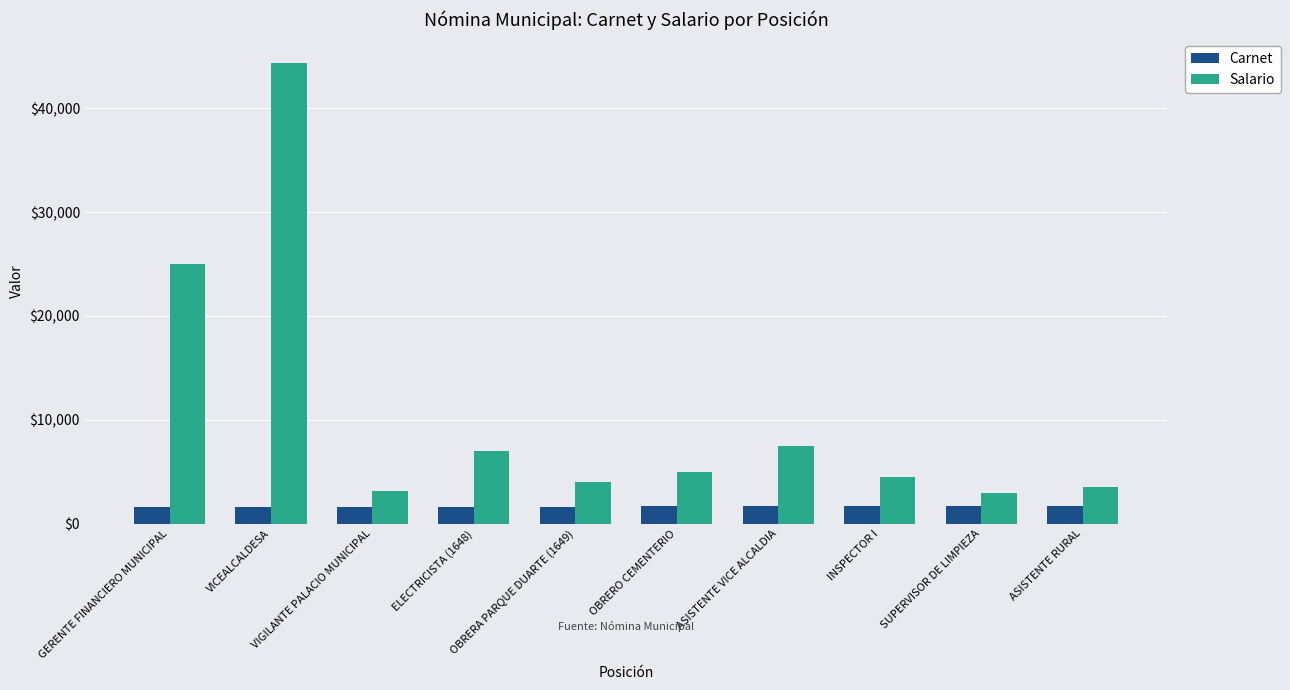

What is the sum of all Carnet values?

16577